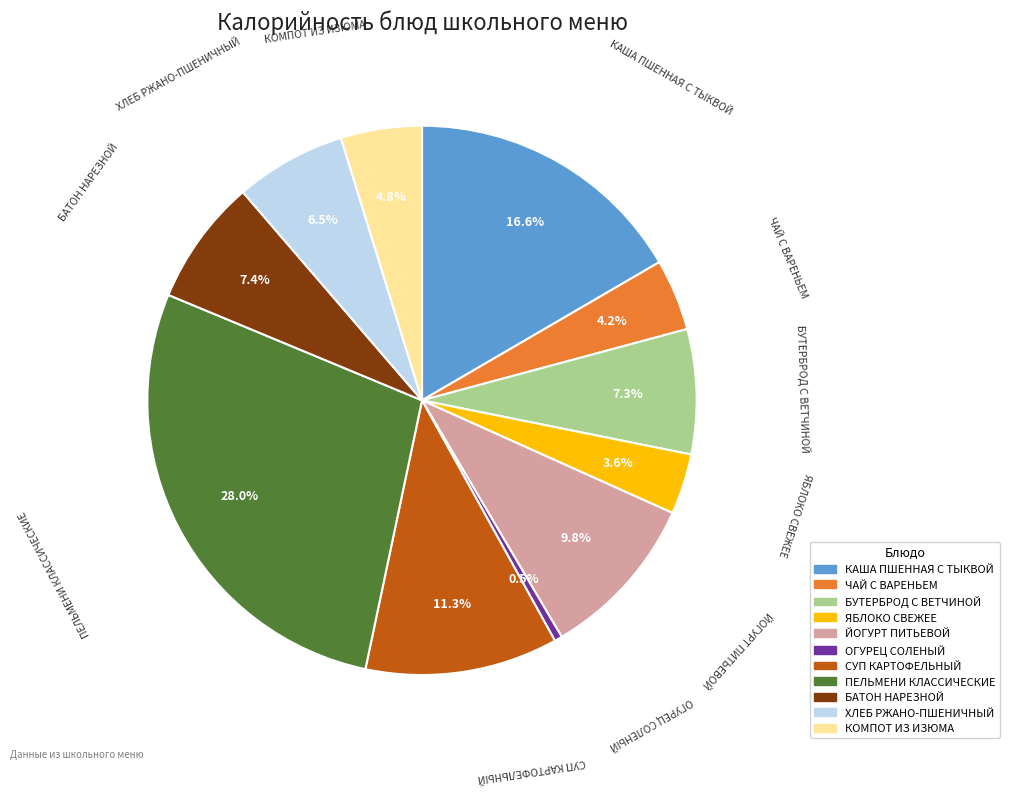

Combined, what portion of the pie is БУТЕРБРОД С ВЕТЧИНОЙ and КОМПОТ ИЗ ИЗЮМА?

12.1%